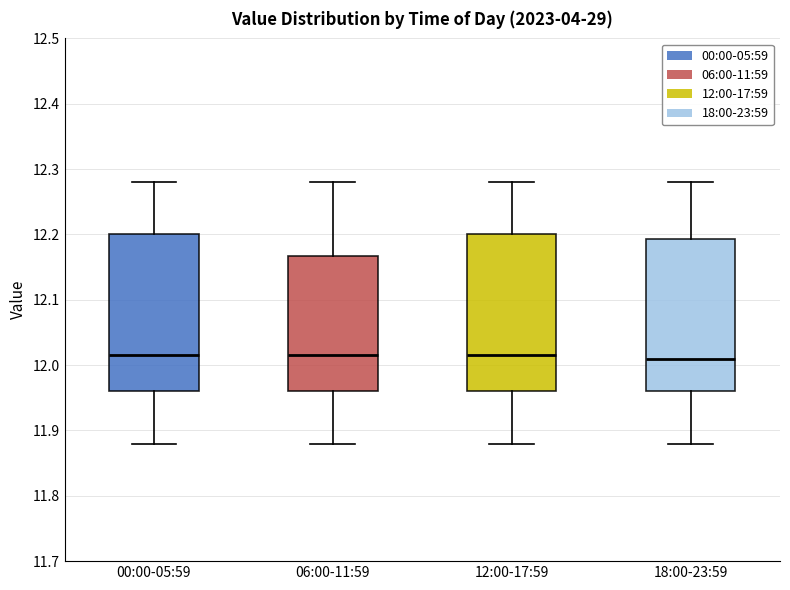

Reading left to right, read every box against the y-axis: the position of its median line, the range the box covers, and the ends of its whiskers. The values are not printed on the chart, so give them approximately, as read against the axis.

00:00-05:59: median 12.02, box 11.96 to 12.20, whiskers 11.88 to 12.28
06:00-11:59: median 12.02, box 11.96 to 12.17, whiskers 11.88 to 12.28
12:00-17:59: median 12.02, box 11.96 to 12.20, whiskers 11.88 to 12.28
18:00-23:59: median 12.01, box 11.96 to 12.19, whiskers 11.88 to 12.28